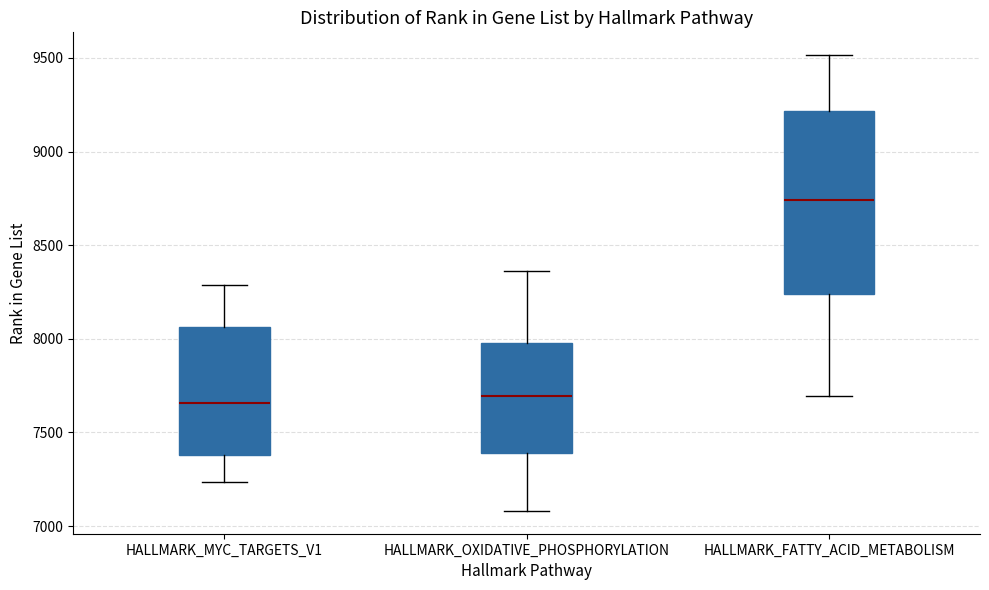

Reading left to right, read every box against the y-axis: the position of its median line, the range the box covers, and the ends of its whiskers. The values are not printed on the chart, so give them approximately, as read against the axis.

HALLMARK_MYC_TARGETS_V1: median 7650, box 7400 to 8050, whiskers 7250 to 8300
HALLMARK_OXIDATIVE_PHOSPHORYLATION: median 7700, box 7400 to 8000, whiskers 7100 to 8350
HALLMARK_FATTY_ACID_METABOLISM: median 8750, box 8250 to 9200, whiskers 7700 to 9500